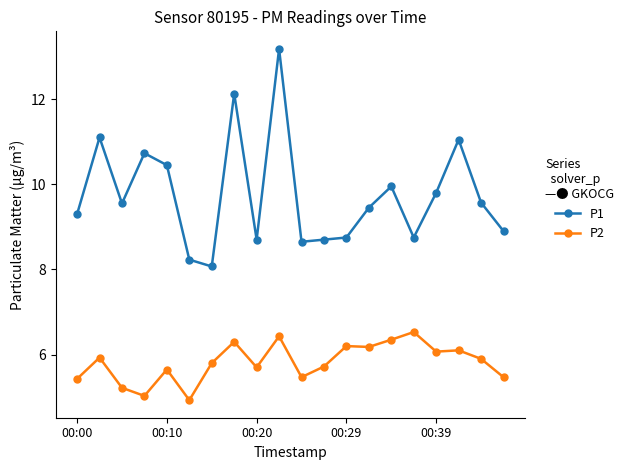

True or false: P1 has more than 0 interior local peaks.

True